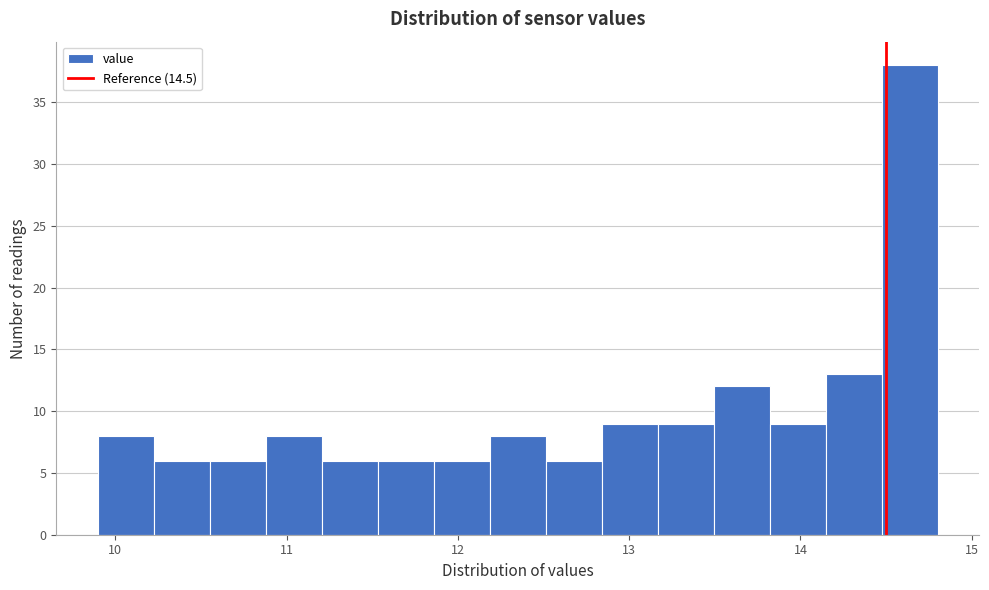

Read against the x-axis, roughly where is the centre of the tallest bar?

14.6